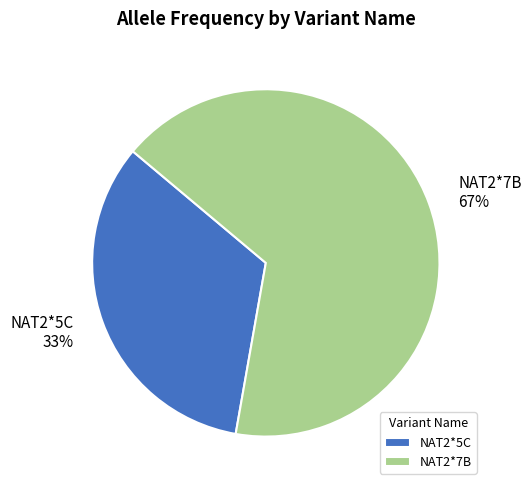

Which has a higher value, NAT2*7B or NAT2*5C?

NAT2*7B